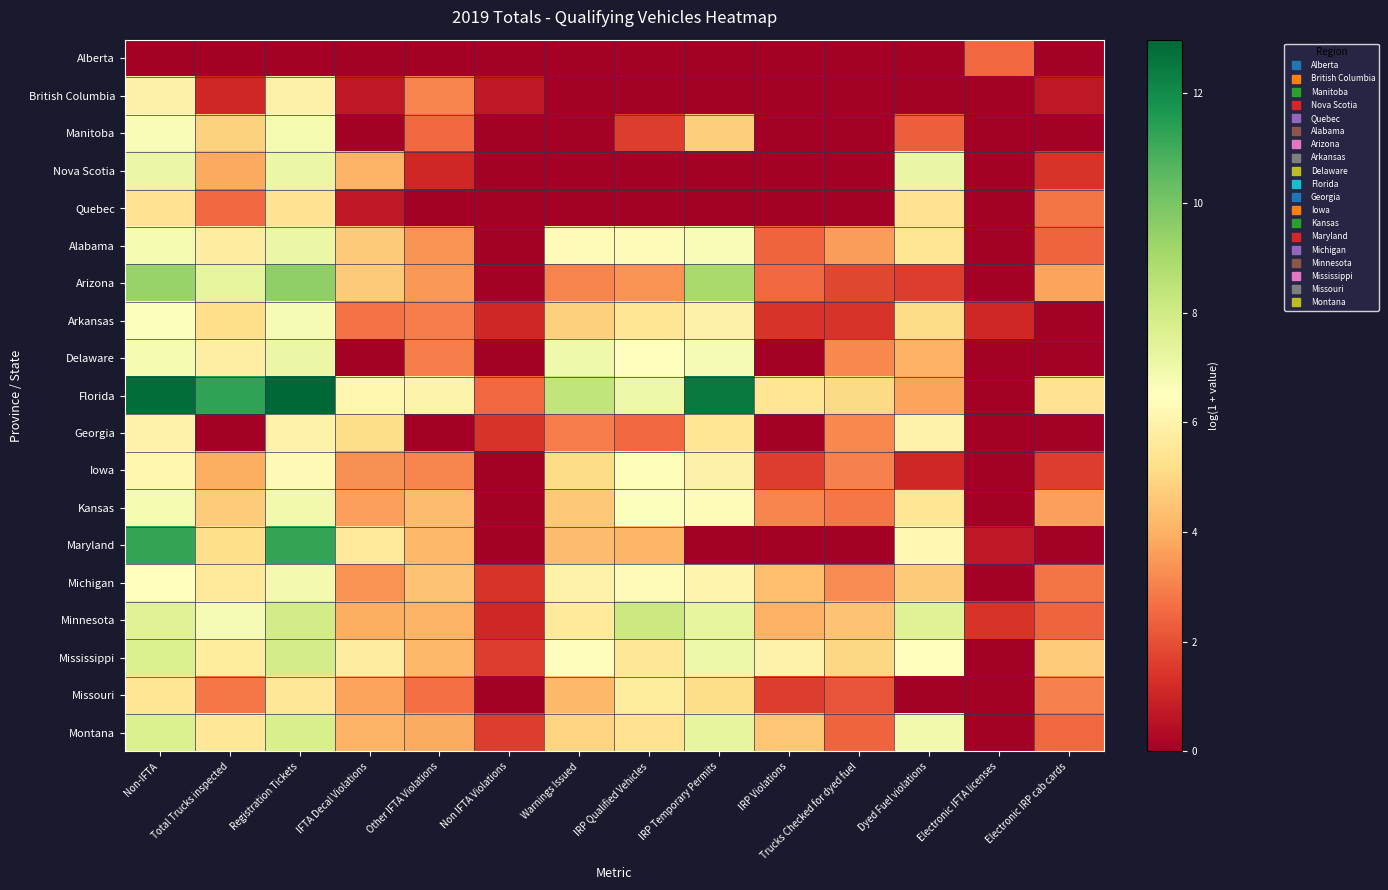

Reading left to right, extract all data points from this chart.

Alberta: Non-IFTA=0.0	Total Trucks inspected=0.0	Registration Tickets=0.0	IFTA Decal Violations=0.0	Other IFTA Violations=0.0	Non IFTA Violations=0.0	Warnings Issued=0.0	IRP Qualified Vehicles=0.0	IRP Temporary Permits=0.0	IRP Violations=0.0	Trucks Checked for dyed fuel=0.0	Dyed Fuel violations=0.0	Electronic IFTA licenses=2.5	Electronic IRP cab cards=0.0
British Columbia: Non-IFTA=5.9	Total Trucks inspected=1.1	Registration Tickets=5.9	IFTA Decal Violations=0.7	Other IFTA Violations=3.0	Non IFTA Violations=0.7	Warnings Issued=0.0	IRP Qualified Vehicles=0.0	IRP Temporary Permits=0.0	IRP Violations=0.0	Trucks Checked for dyed fuel=0.0	Dyed Fuel violations=0.0	Electronic IFTA licenses=0.0	Electronic IRP cab cards=0.7
Manitoba: Non-IFTA=6.7	Total Trucks inspected=4.8	Registration Tickets=6.8	IFTA Decal Violations=0.0	Other IFTA Violations=2.5	Non IFTA Violations=0.0	Warnings Issued=0.0	IRP Qualified Vehicles=1.6	IRP Temporary Permits=4.7	IRP Violations=0.0	Trucks Checked for dyed fuel=0.0	Dyed Fuel violations=2.3	Electronic IFTA licenses=0.0	Electronic IRP cab cards=0.0
Nova Scotia: Non-IFTA=7.1	Total Trucks inspected=3.8	Registration Tickets=7.1	IFTA Decal Violations=4.1	Other IFTA Violations=1.1	Non IFTA Violations=0.0	Warnings Issued=0.0	IRP Qualified Vehicles=0.0	IRP Temporary Permits=0.0	IRP Violations=0.0	Trucks Checked for dyed fuel=0.0	Dyed Fuel violations=7.2	Electronic IFTA licenses=0.0	Electronic IRP cab cards=1.4
Quebec: Non-IFTA=5.3	Total Trucks inspected=2.5	Registration Tickets=5.4	IFTA Decal Violations=0.7	Other IFTA Violations=0.0	Non IFTA Violations=0.0	Warnings Issued=0.0	IRP Qualified Vehicles=0.0	IRP Temporary Permits=0.0	IRP Violations=0.0	Trucks Checked for dyed fuel=0.0	Dyed Fuel violations=5.3	Electronic IFTA licenses=0.0	Electronic IRP cab cards=2.8
Alabama: Non-IFTA=6.8	Total Trucks inspected=5.8	Registration Tickets=7.1	IFTA Decal Violations=4.6	Other IFTA Violations=3.4	Non IFTA Violations=0.0	Warnings Issued=6.3	IRP Qualified Vehicles=6.4	IRP Temporary Permits=6.7	IRP Violations=2.4	Trucks Checked for dyed fuel=3.6	Dyed Fuel violations=5.5	Electronic IFTA licenses=0.0	Electronic IRP cab cards=2.4
Arizona: Non-IFTA=9.4	Total Trucks inspected=7.3	Registration Tickets=9.5	IFTA Decal Violations=4.7	Other IFTA Violations=3.5	Non IFTA Violations=0.0	Warnings Issued=3.0	IRP Qualified Vehicles=3.4	IRP Temporary Permits=9.0	IRP Violations=2.5	Trucks Checked for dyed fuel=1.8	Dyed Fuel violations=1.6	Electronic IFTA licenses=0.0	Electronic IRP cab cards=3.7
Arkansas: Non-IFTA=6.5	Total Trucks inspected=5.2	Registration Tickets=6.8	IFTA Decal Violations=2.7	Other IFTA Violations=2.9	Non IFTA Violations=1.1	Warnings Issued=4.8	IRP Qualified Vehicles=5.5	IRP Temporary Permits=5.9	IRP Violations=1.4	Trucks Checked for dyed fuel=1.4	Dyed Fuel violations=5.1	Electronic IFTA licenses=1.1	Electronic IRP cab cards=0.0
Delaware: Non-IFTA=6.8	Total Trucks inspected=5.8	Registration Tickets=7.1	IFTA Decal Violations=0.0	Other IFTA Violations=2.9	Non IFTA Violations=0.0	Warnings Issued=7.0	IRP Qualified Vehicles=6.5	IRP Temporary Permits=6.8	IRP Violations=0.0	Trucks Checked for dyed fuel=3.2	Dyed Fuel violations=4.0	Electronic IFTA licenses=0.0	Electronic IRP cab cards=0.0
Florida: Non-IFTA=12.8	Total Trucks inspected=11.3	Registration Tickets=13.0	IFTA Decal Violations=6.1	Other IFTA Violations=6.0	Non IFTA Violations=2.5	Warnings Issued=8.4	IRP Qualified Vehicles=7.1	IRP Temporary Permits=12.5	IRP Violations=5.5	Trucks Checked for dyed fuel=5.0	Dyed Fuel violations=3.7	Electronic IFTA licenses=0.0	Electronic IRP cab cards=5.3
Georgia: Non-IFTA=6.0	Total Trucks inspected=0.0	Registration Tickets=6.0	IFTA Decal Violations=5.1	Other IFTA Violations=0.0	Non IFTA Violations=1.4	Warnings Issued=2.9	IRP Qualified Vehicles=2.5	IRP Temporary Permits=5.5	IRP Violations=0.0	Trucks Checked for dyed fuel=3.2	Dyed Fuel violations=6.0	Electronic IFTA licenses=0.0	Electronic IRP cab cards=0.0
Iowa: Non-IFTA=6.1	Total Trucks inspected=3.9	Registration Tickets=6.3	IFTA Decal Violations=3.3	Other IFTA Violations=3.1	Non IFTA Violations=0.0	Warnings Issued=5.1	IRP Qualified Vehicles=6.6	IRP Temporary Permits=5.9	IRP Violations=1.6	Trucks Checked for dyed fuel=3.0	Dyed Fuel violations=1.1	Electronic IFTA licenses=0.0	Electronic IRP cab cards=1.6
Kansas: Non-IFTA=6.8	Total Trucks inspected=4.7	Registration Tickets=6.9	IFTA Decal Violations=3.6	Other IFTA Violations=4.3	Non IFTA Violations=0.0	Warnings Issued=4.6	IRP Qualified Vehicles=6.5	IRP Temporary Permits=6.3	IRP Violations=3.1	Trucks Checked for dyed fuel=2.8	Dyed Fuel violations=5.5	Electronic IFTA licenses=0.0	Electronic IRP cab cards=3.6
Maryland: Non-IFTA=11.2	Total Trucks inspected=5.2	Registration Tickets=11.2	IFTA Decal Violations=5.6	Other IFTA Violations=4.2	Non IFTA Violations=0.0	Warnings Issued=4.3	IRP Qualified Vehicles=4.1	IRP Temporary Permits=0.0	IRP Violations=0.0	Trucks Checked for dyed fuel=0.0	Dyed Fuel violations=6.2	Electronic IFTA licenses=0.7	Electronic IRP cab cards=0.0
Michigan: Non-IFTA=6.5	Total Trucks inspected=5.6	Registration Tickets=6.9	IFTA Decal Violations=3.4	Other IFTA Violations=4.5	Non IFTA Violations=1.4	Warnings Issued=6.0	IRP Qualified Vehicles=6.3	IRP Temporary Permits=6.1	IRP Violations=4.3	Trucks Checked for dyed fuel=3.2	Dyed Fuel violations=4.6	Electronic IFTA licenses=0.0	Electronic IRP cab cards=2.8
Minnesota: Non-IFTA=7.5	Total Trucks inspected=6.8	Registration Tickets=7.9	IFTA Decal Violations=4.0	Other IFTA Violations=4.1	Non IFTA Violations=1.1	Warnings Issued=5.6	IRP Qualified Vehicles=8.1	IRP Temporary Permits=7.3	IRP Violations=4.0	Trucks Checked for dyed fuel=4.4	Dyed Fuel violations=7.5	Electronic IFTA licenses=1.4	Electronic IRP cab cards=2.4
Mississippi: Non-IFTA=7.7	Total Trucks inspected=5.7	Registration Tickets=7.9	IFTA Decal Violations=5.7	Other IFTA Violations=4.2	Non IFTA Violations=1.6	Warnings Issued=6.4	IRP Qualified Vehicles=5.5	IRP Temporary Permits=7.1	IRP Violations=6.0	Trucks Checked for dyed fuel=5.0	Dyed Fuel violations=6.5	Electronic IFTA licenses=0.0	Electronic IRP cab cards=4.7
Missouri: Non-IFTA=5.5	Total Trucks inspected=2.8	Registration Tickets=5.5	IFTA Decal Violations=3.7	Other IFTA Violations=2.6	Non IFTA Violations=0.0	Warnings Issued=4.2	IRP Qualified Vehicles=5.7	IRP Temporary Permits=5.1	IRP Violations=1.6	Trucks Checked for dyed fuel=2.1	Dyed Fuel violations=0.0	Electronic IFTA licenses=0.0	Electronic IRP cab cards=3.0
Montana: Non-IFTA=7.7	Total Trucks inspected=5.5	Registration Tickets=7.8	IFTA Decal Violations=4.1	Other IFTA Violations=3.9	Non IFTA Violations=1.6	Warnings Issued=4.9	IRP Qualified Vehicles=5.4	IRP Temporary Permits=7.3	IRP Violations=4.5	Trucks Checked for dyed fuel=2.4	Dyed Fuel violations=6.9	Electronic IFTA licenses=0.0	Electronic IRP cab cards=2.5